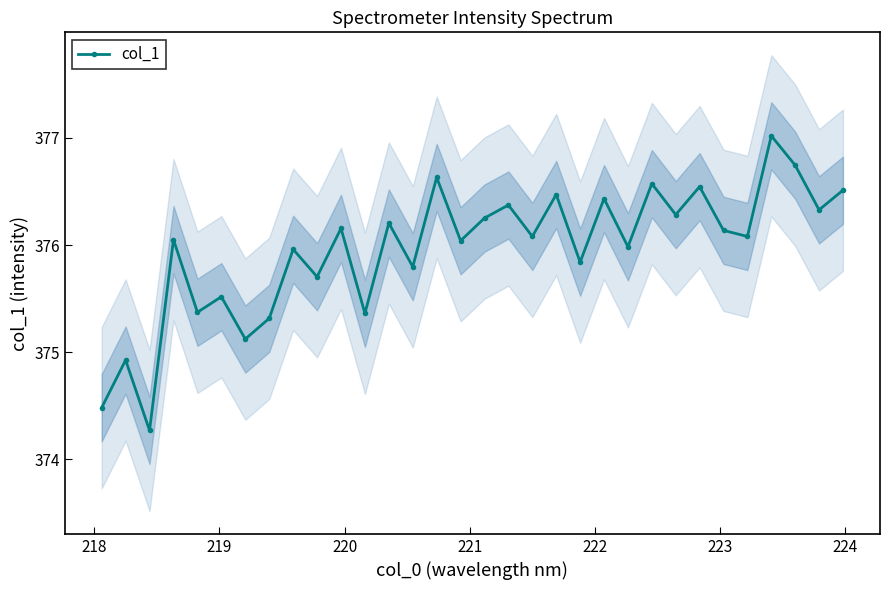

How many interior local peaks (higher than both neighbors) does the data have?

13